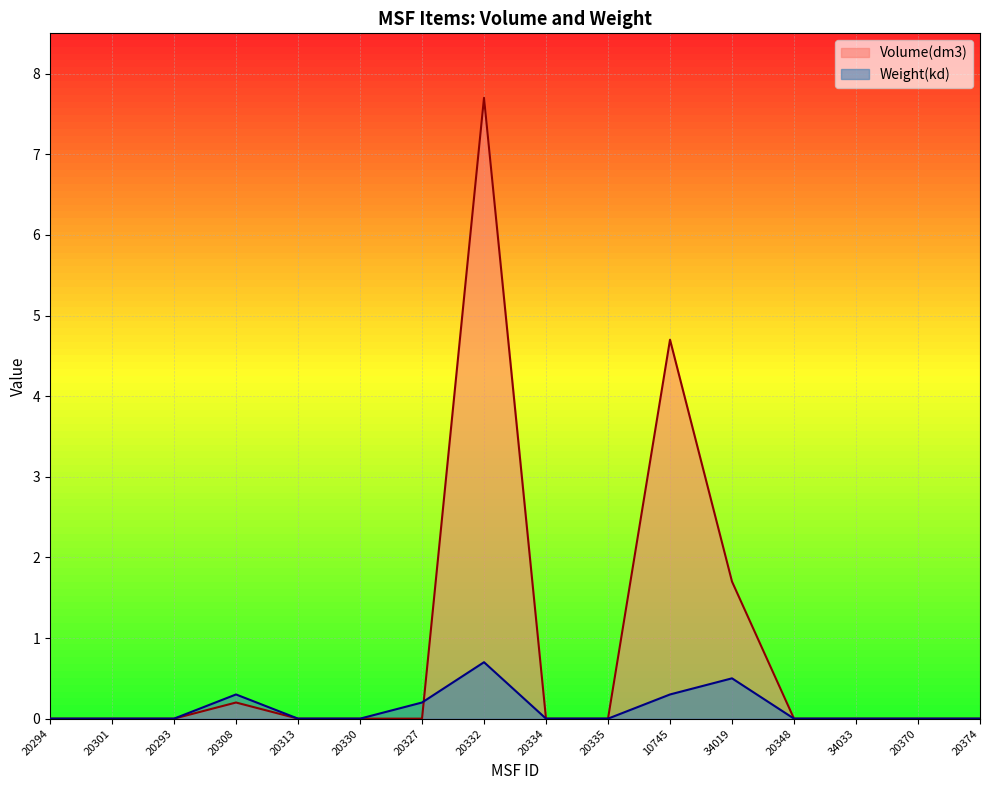

Reading right to left, list all the values displayed in this chart.

Volume(dm3): 0.0	0.0	0.0	0.0	1.7	4.7	0.0	0.0	7.7	0.0	0.0	0.0	0.2	0.0	0.0	0.0
Weight(kd): 0.0	0.0	0.0	0.0	0.5	0.3	0.0	0.0	0.7	0.2	0.0	0.0	0.3	0.0	0.0	0.0